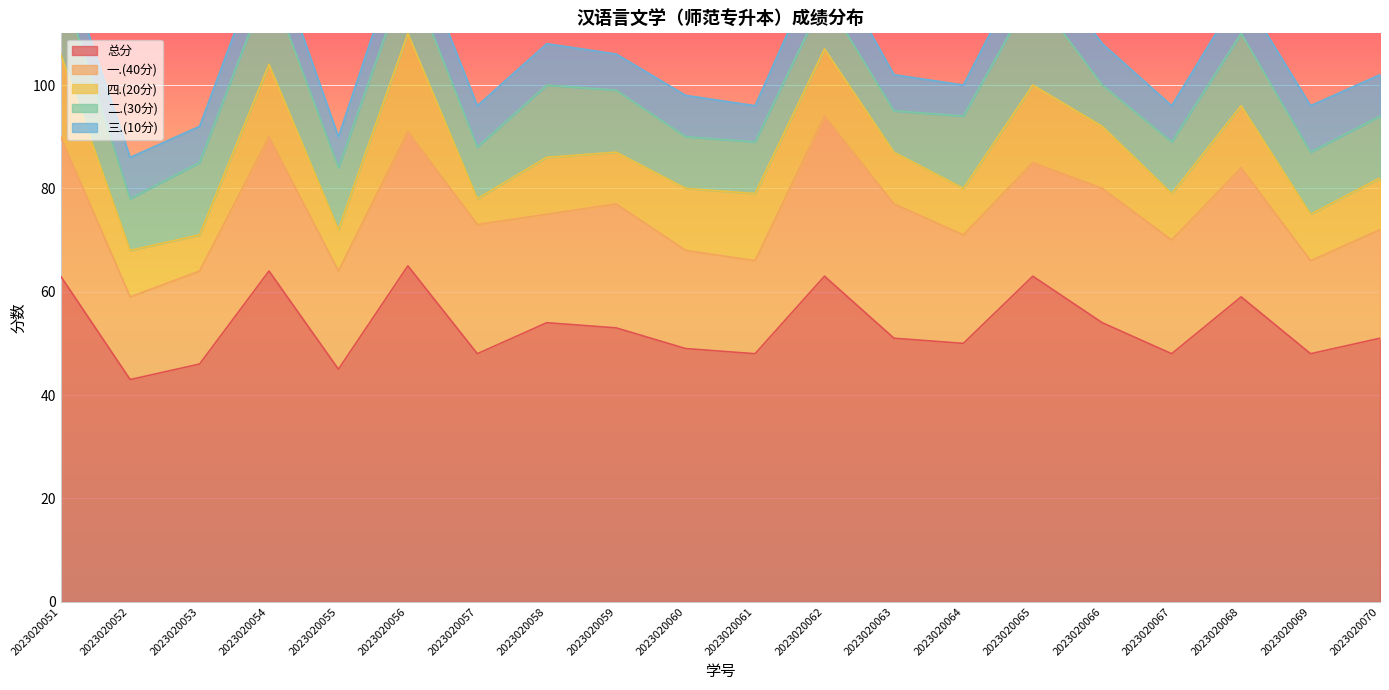

What is the difference between the maximum and minimum values in the 四.(20分) series?

14